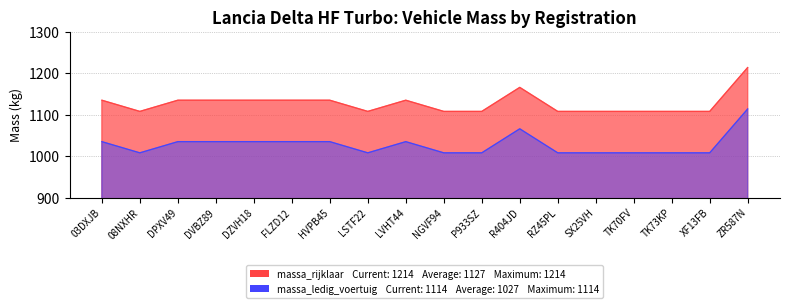

Read the massa_rijklaar value at R404JD, to the nearest 10.

1070